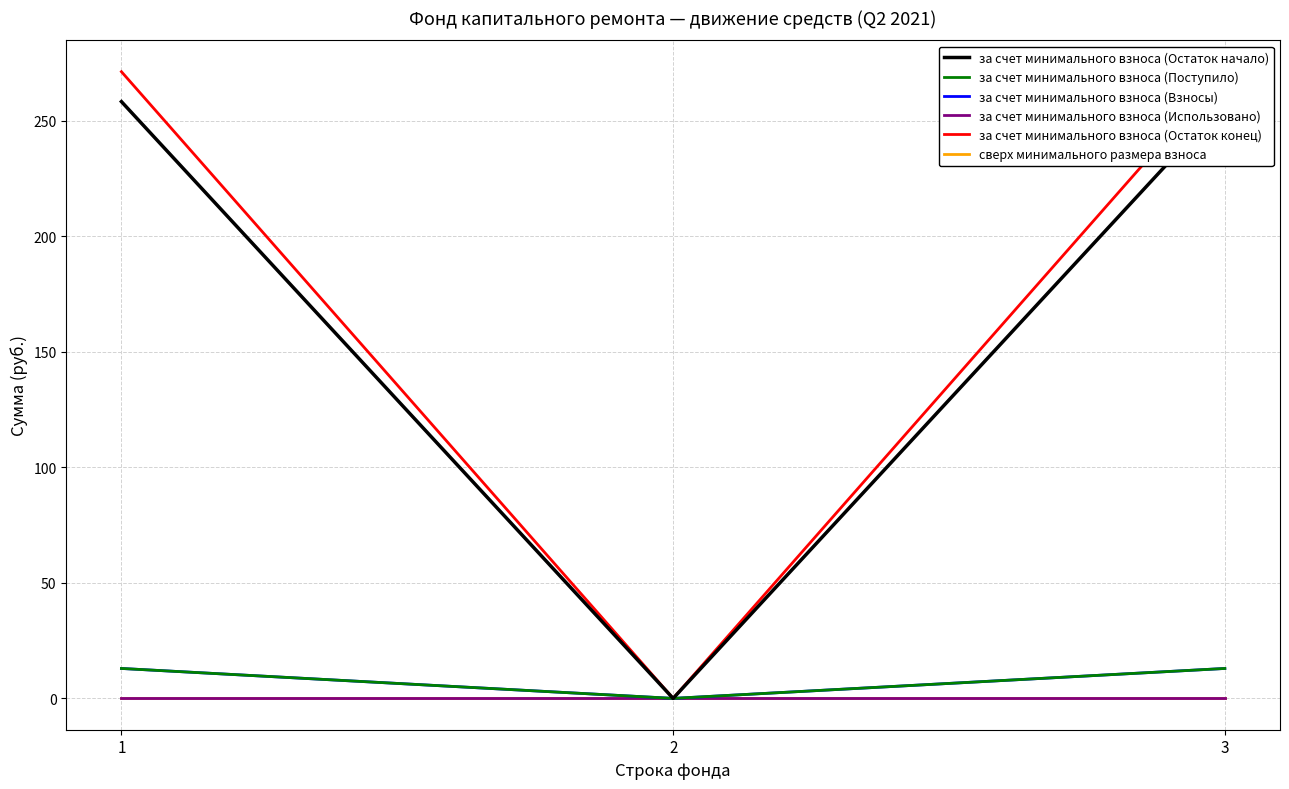

Reading left to right, transcribe all the data shown in this chart.

за счет минимального взноса (Остаток начало): 258.2	0.0	258.2
за счет минимального взноса (Поступило): 12.9	0.0	12.9
за счет минимального взноса (Взносы): 12.9	0.0	12.9
за счет минимального взноса (Использовано): 0.0	0.0	0.0
за счет минимального взноса (Остаток конец): 271.2	0.0	271.2
сверх минимального размера взноса: 0.0	0.0	0.0